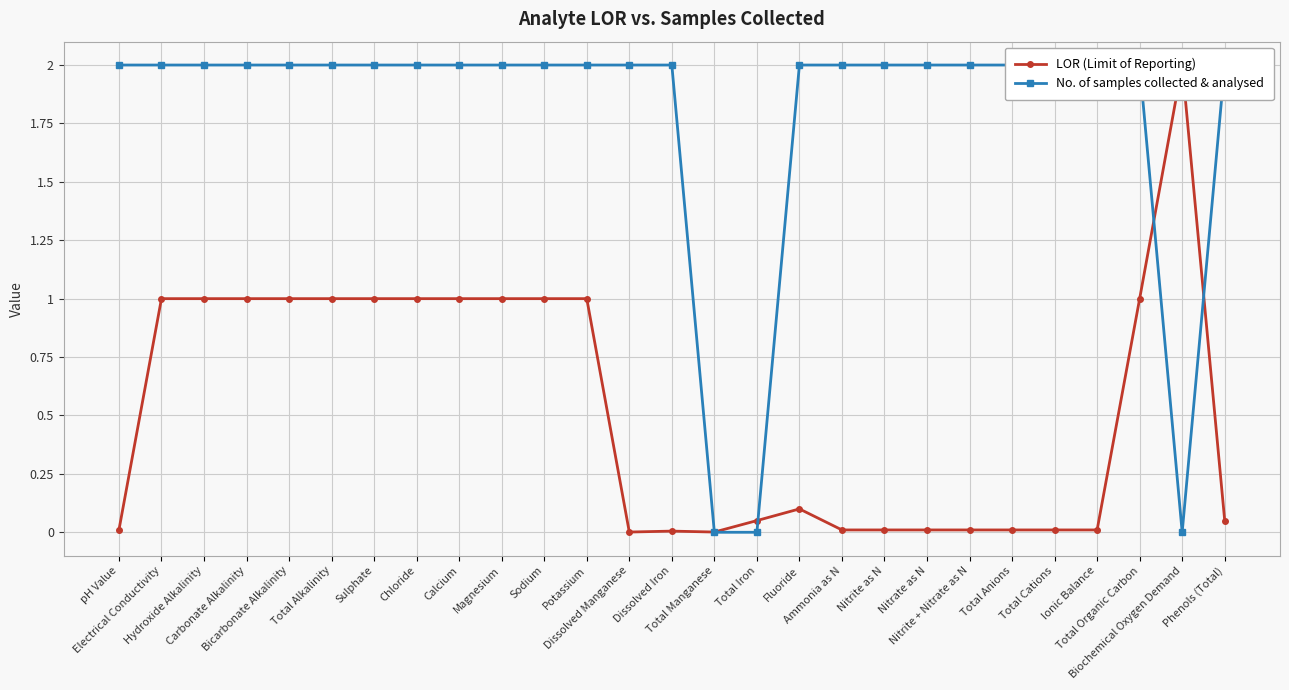

Is the value of No. of samples collected & analysed at Dissolved Manganese greater than the value of LOR (Limit of Reporting) at Total Organic Carbon?

Yes